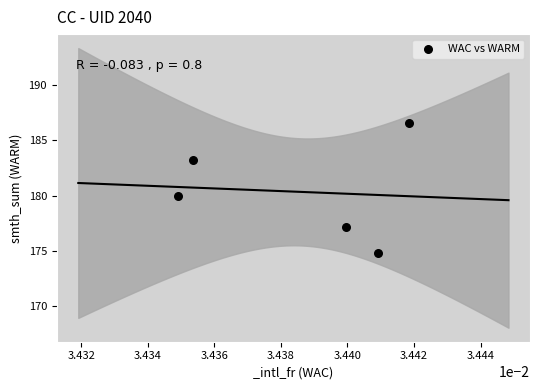

What is the range of Y values (max minus min)?

11.8